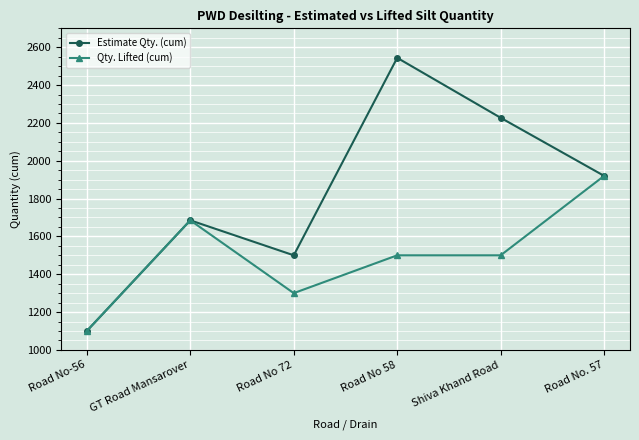

What are all the series names shown in the legend?

Estimate Qty. (cum), Qty. Lifted (cum)